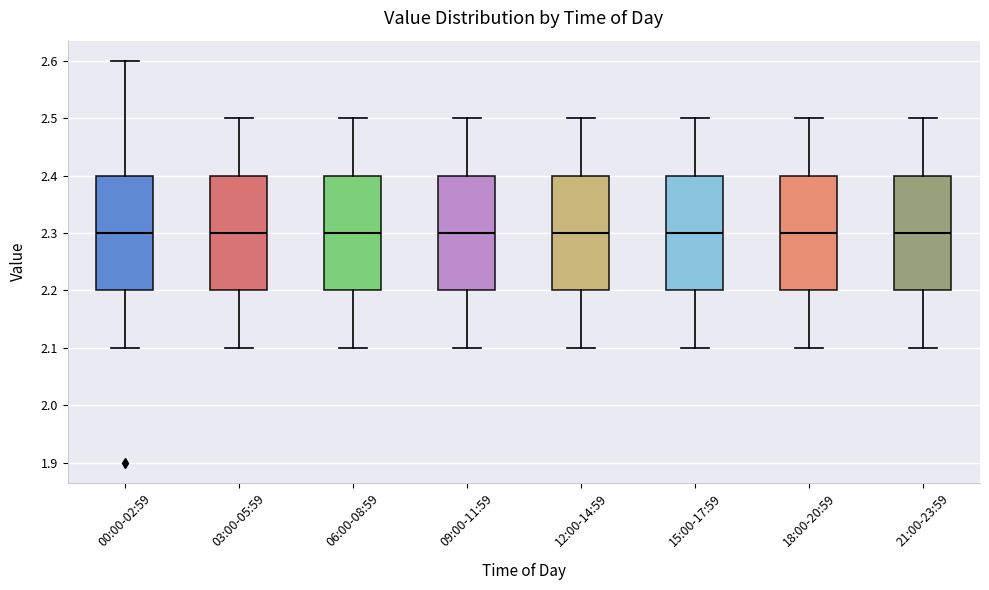

Reading left to right, transcribe this box plot: for each box, give where its median line is, the range the box spans, and where its two whiskers end, as read against the y-axis. The values are not printed on the chart, so give them approximately, as read against the axis.

00:00-02:59: median 2.3, box 2.2 to 2.4, whiskers 2.1 to 2.6
03:00-05:59: median 2.3, box 2.2 to 2.4, whiskers 2.1 to 2.5
06:00-08:59: median 2.3, box 2.2 to 2.4, whiskers 2.1 to 2.5
09:00-11:59: median 2.3, box 2.2 to 2.4, whiskers 2.1 to 2.5
12:00-14:59: median 2.3, box 2.2 to 2.4, whiskers 2.1 to 2.5
15:00-17:59: median 2.3, box 2.2 to 2.4, whiskers 2.1 to 2.5
18:00-20:59: median 2.3, box 2.2 to 2.4, whiskers 2.1 to 2.5
21:00-23:59: median 2.3, box 2.2 to 2.4, whiskers 2.1 to 2.5